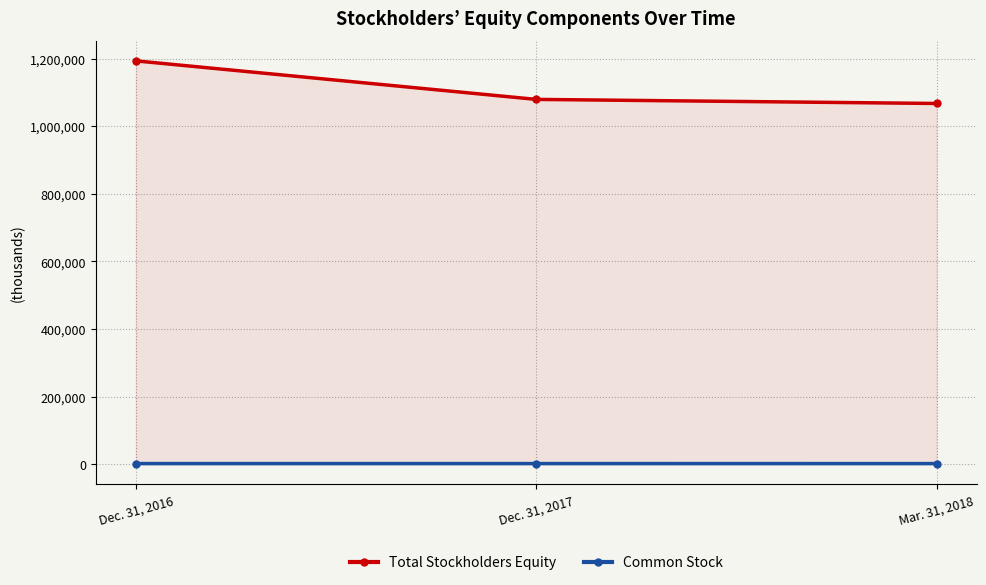

At which category is the sum across all series the highest?

Dec. 31, 2016